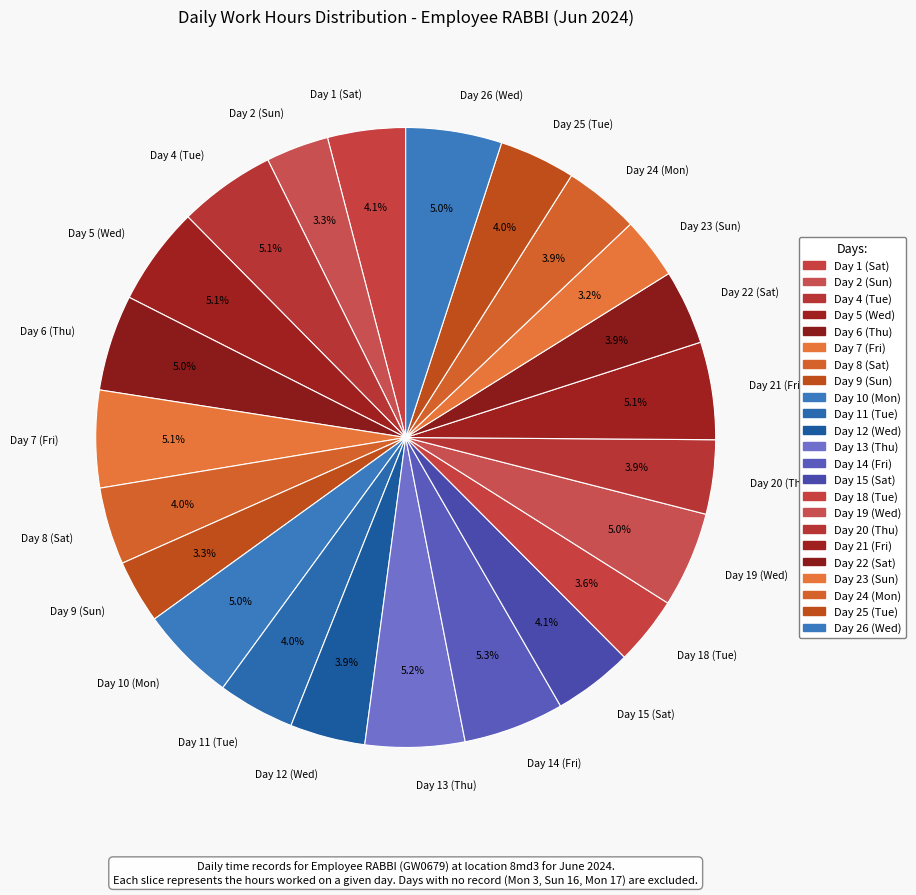

Combined, what portion of the pie is Day 22 (Sat) and Day 18 (Tue)?

7.5%